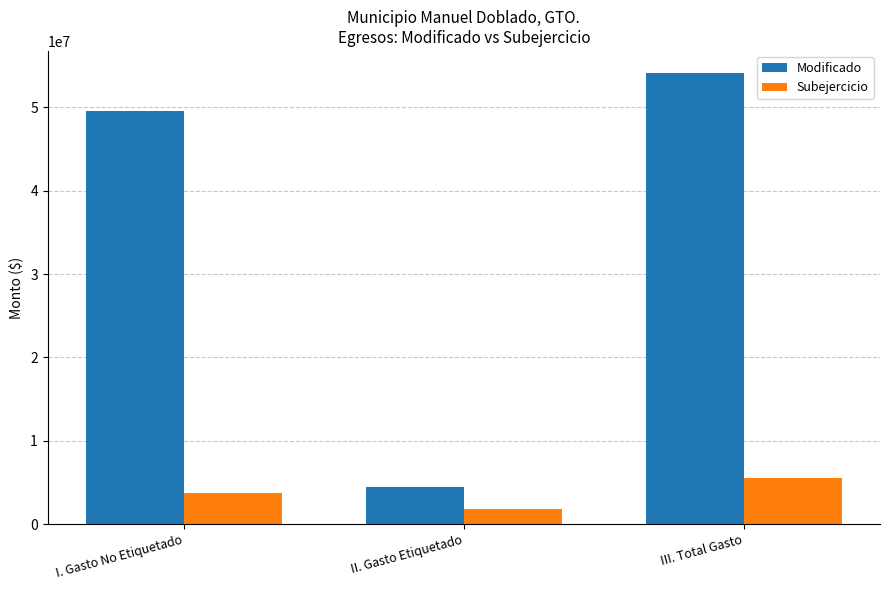

Which series has the largest range (max minus min)?

Modificado